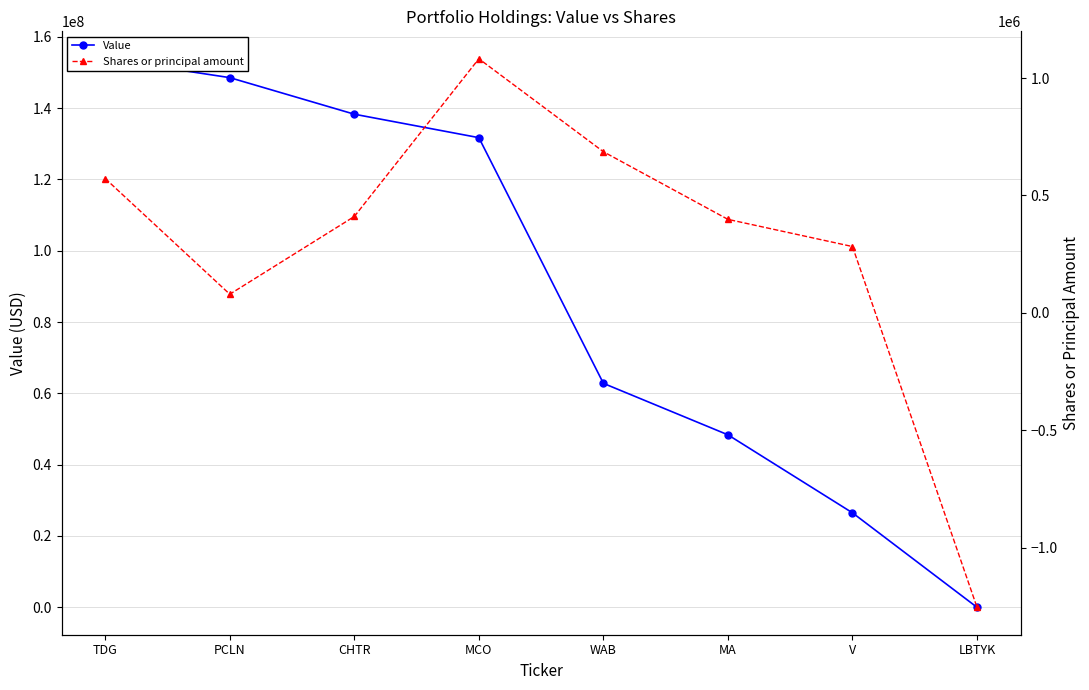

Which series has the largest range (max minus min)?

Value